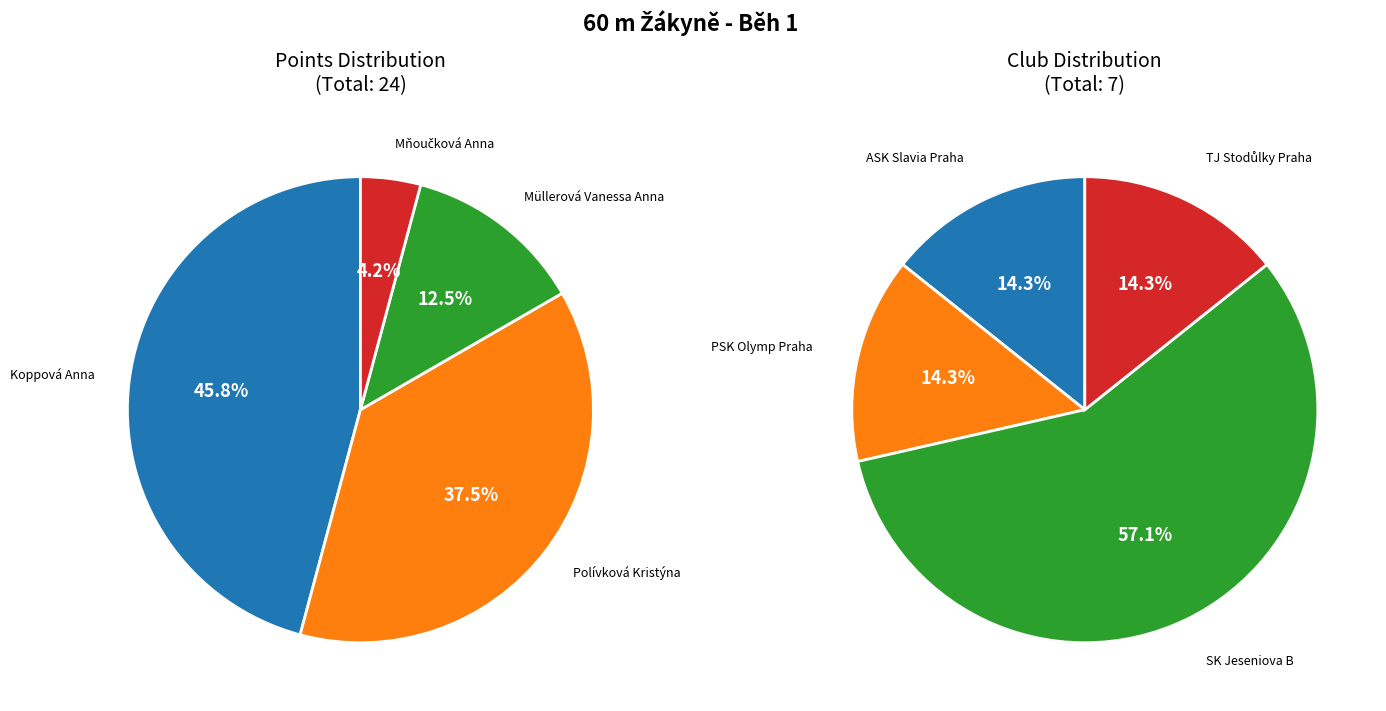

To the nearest percent, what portion does Polívková Kristýna represent?

38%